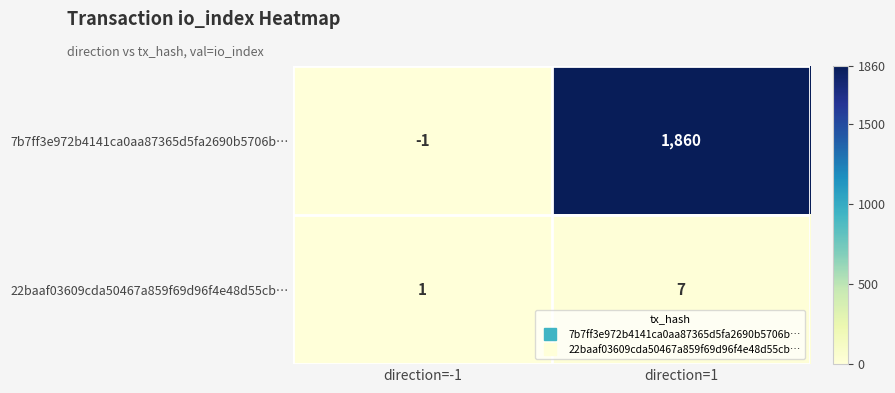

What is the approximate value of 22baaf03609cda50467a859f69d96f4e48d55cb… at direction=1?

7